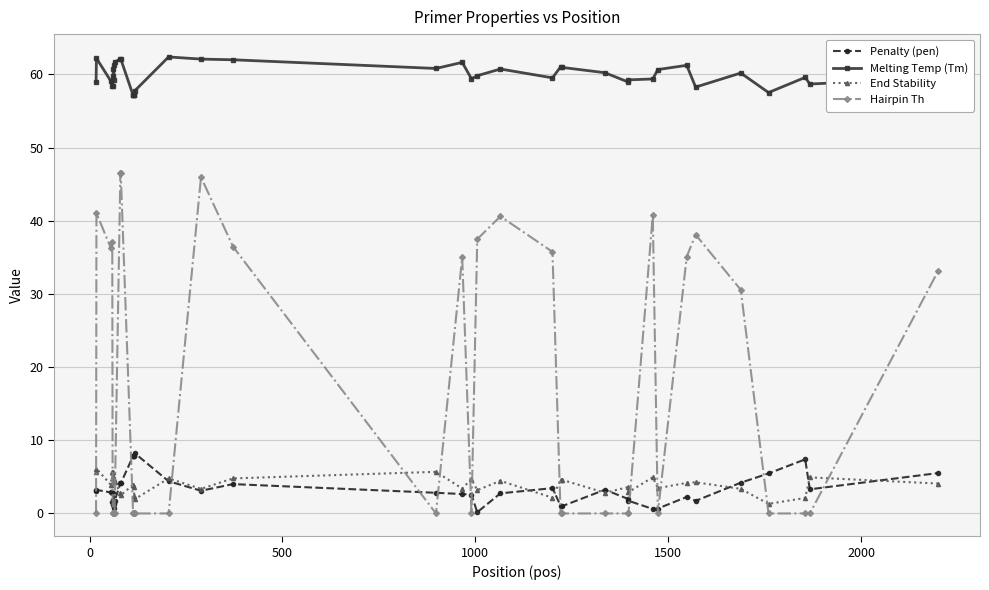

True or false: Hairpin Th has more than 0 interior local peaks.

True